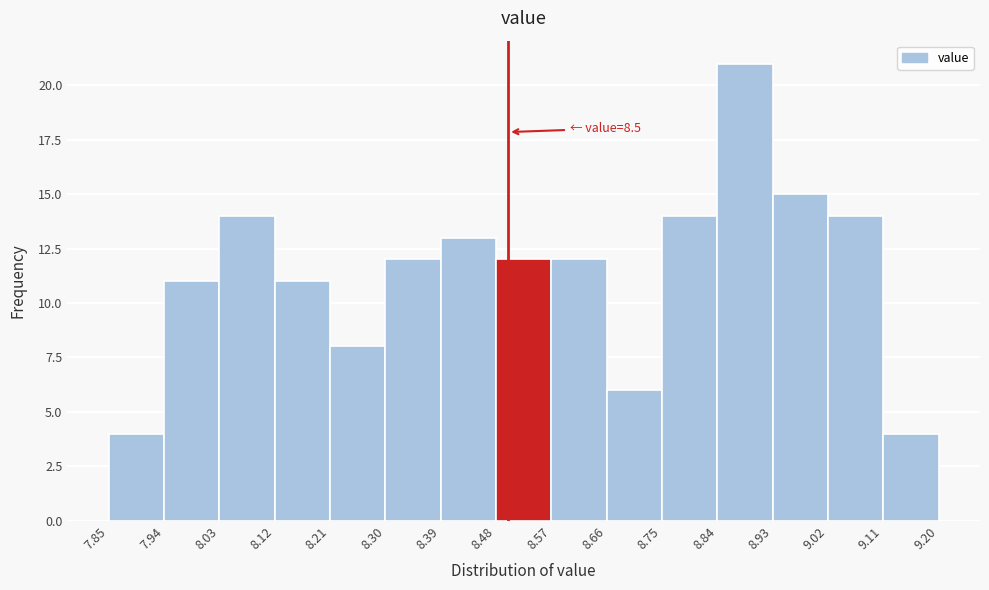

Which range on the x-axis has the tallest bar?

8.84 to 8.93